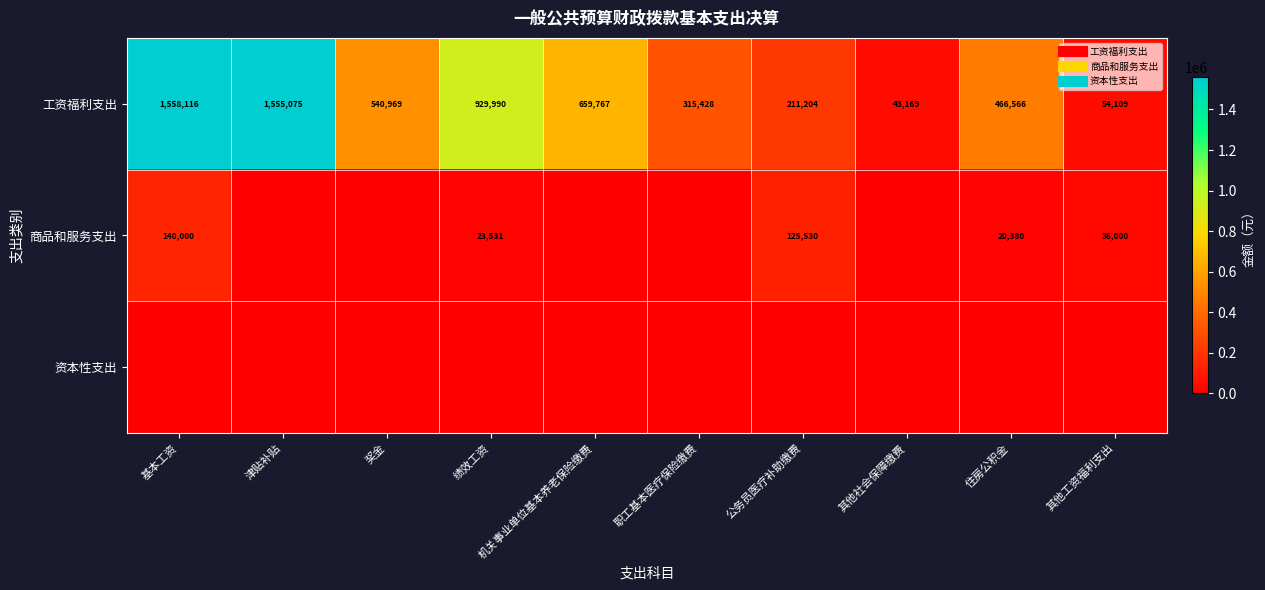

Is it true that 商品和服务支出 equals 202554.7 at 基本工资?

False